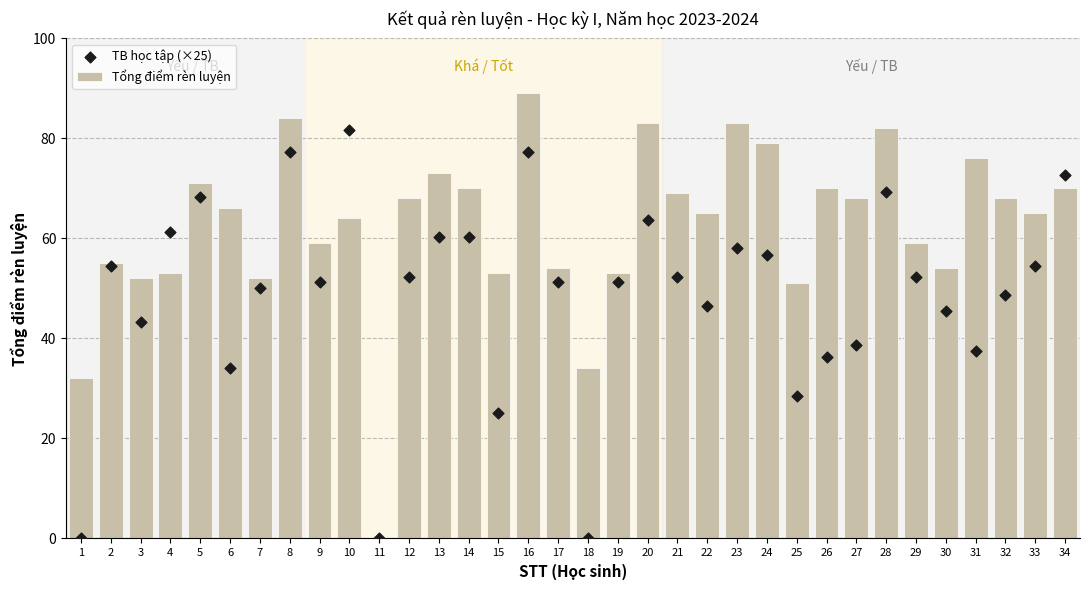

Which series reaches the minimum Y coordinate?

Tổng điểm rèn luyện